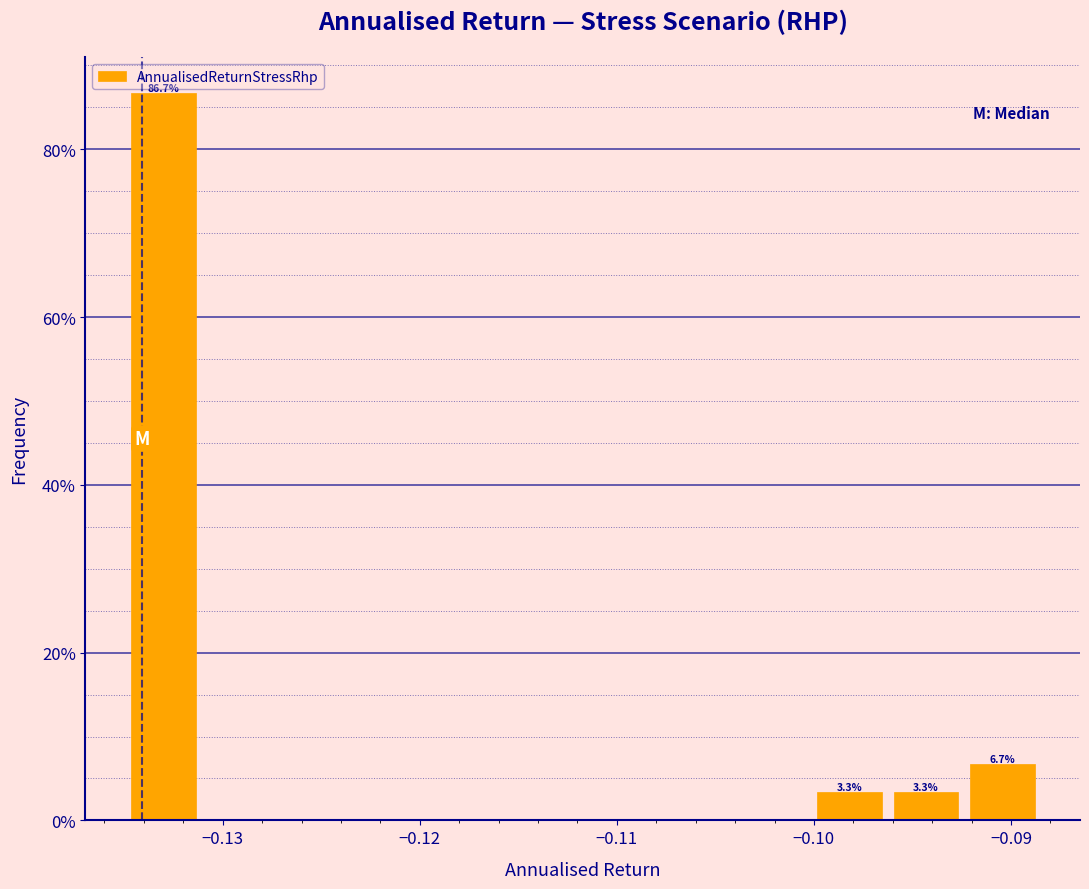

Read against the x-axis, roughly where is the centre of the tallest bar?

-0.133